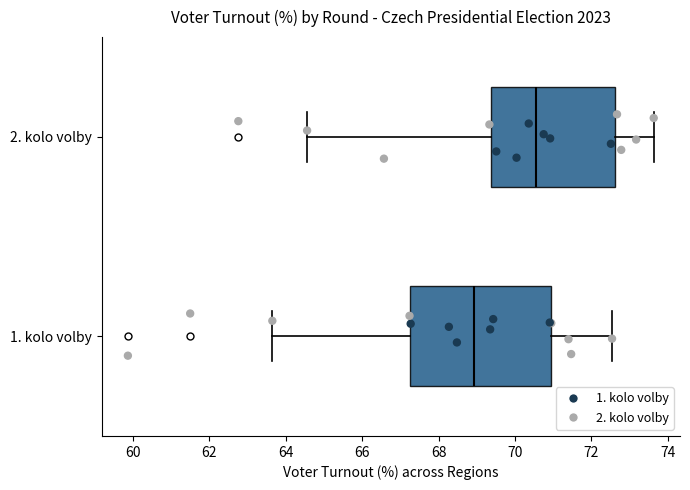

Reading bottom to top, transcribe this box plot: for each box, give where its median line is, the range the box spans, and where its two whiskers end, as read against the x-axis. The values are not printed on the chart, so give them approximately, as read against the axis.

1. kolo volby: median 69.0, box 67.2 to 71.0, whiskers 63.6 to 72.6
2. kolo volby: median 70.6, box 69.4 to 72.6, whiskers 64.6 to 73.6